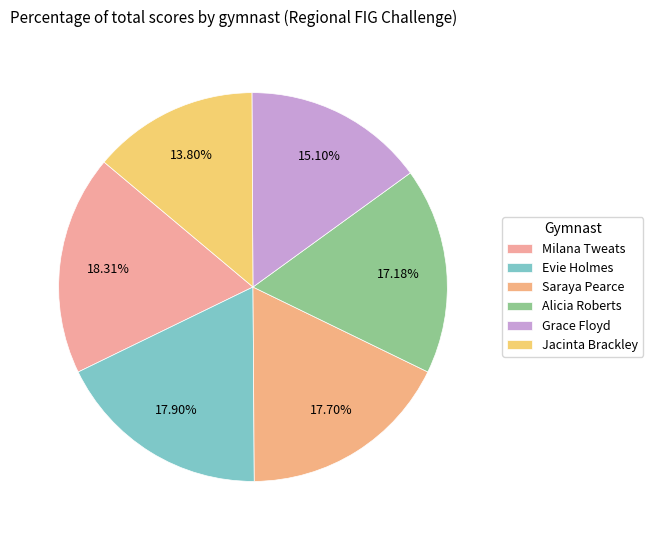

How many slices are in this pie chart?

6